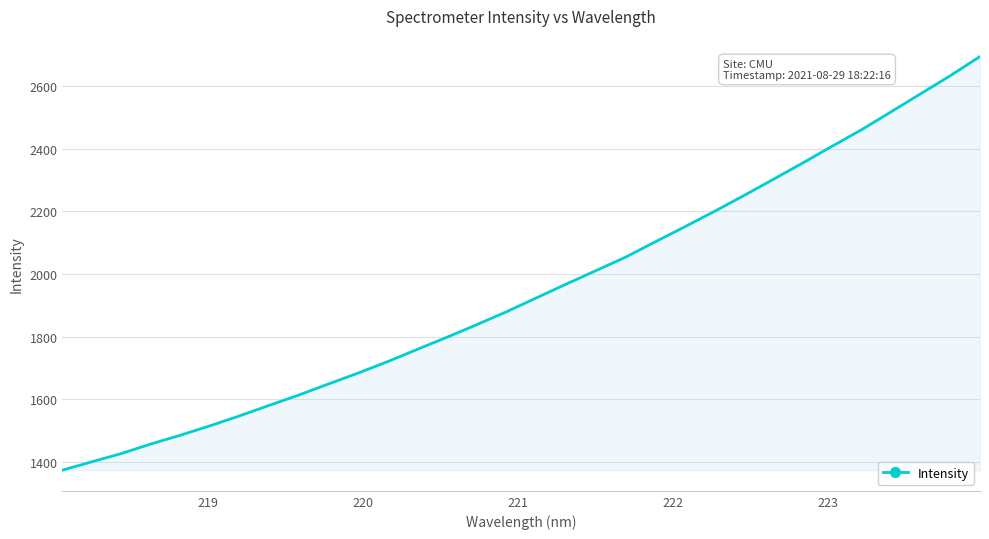

What is the difference between the maximum and minimum values?

1322.2